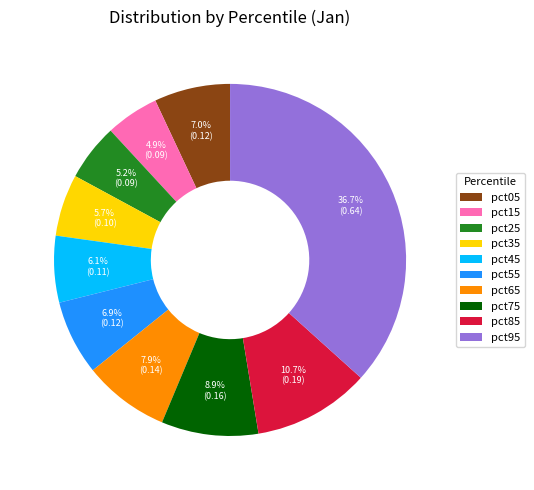

Is there a majority slice in this chart?

No